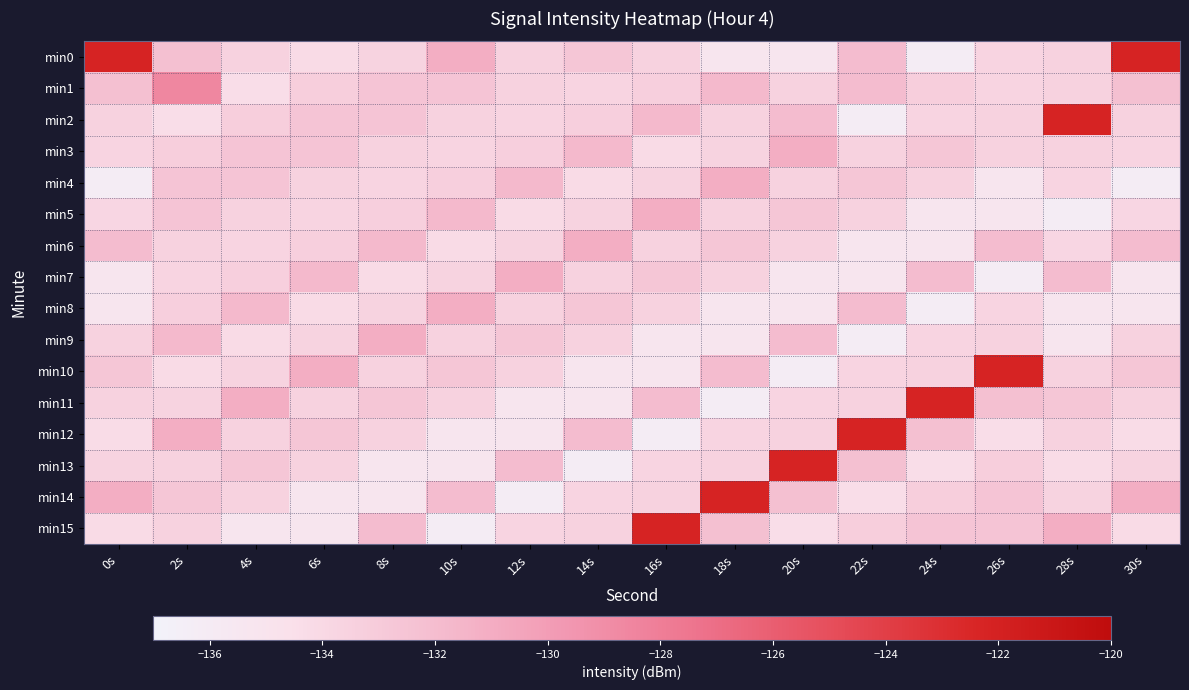

Rank the series at 16s from highest to lowest value.

min15, min5, min2, min11, min7, min1, min0, min8, min14, min6, min4, min13, min3, min10, min9, min12